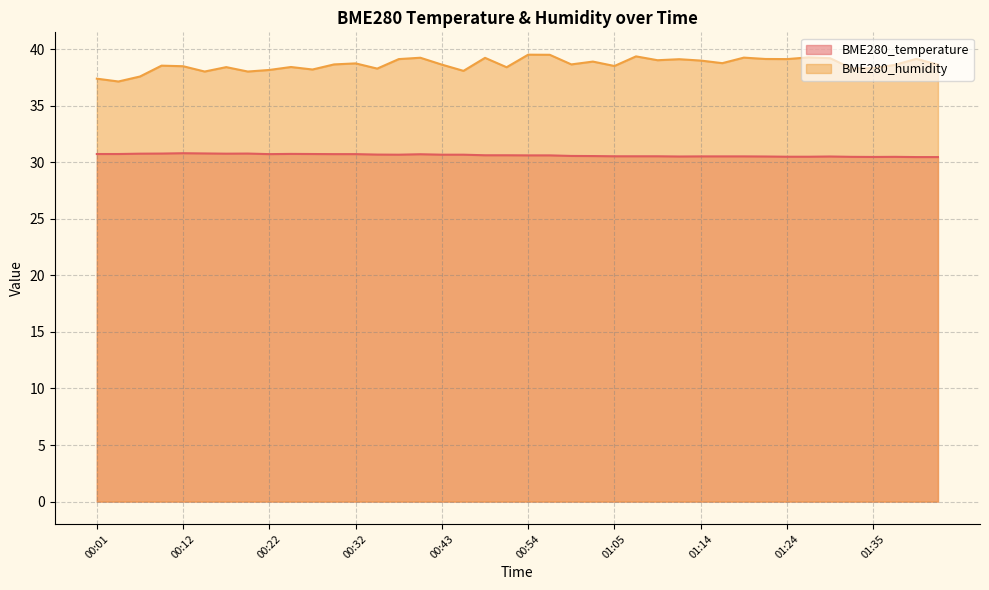

Does the chart display data point markers on the line(s)?

No